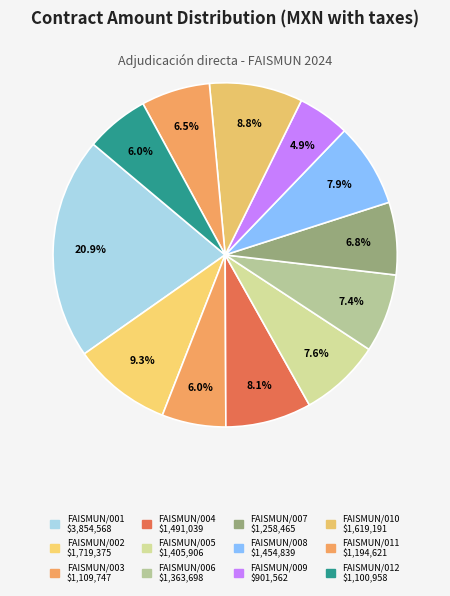

To the nearest percent, what is the combined percentage of FAISMUN/006 and FAISMUN/004?

15%